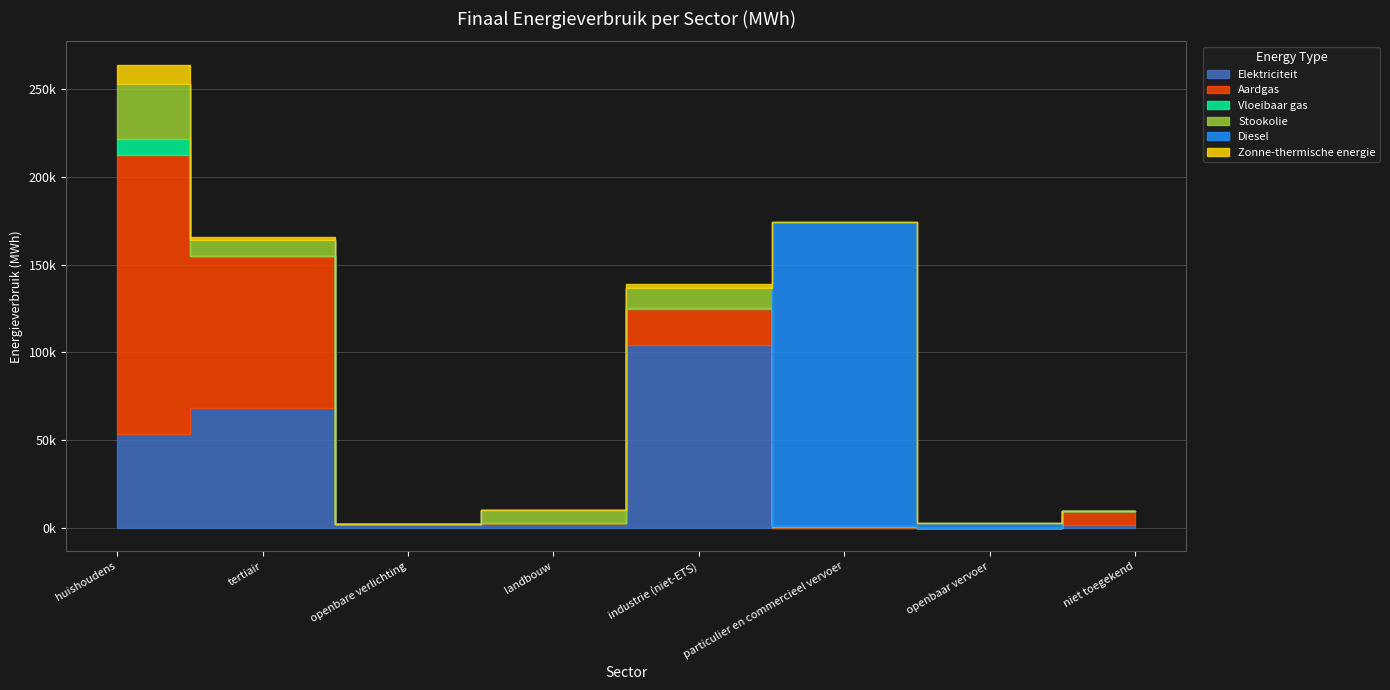

Rank the series by their maximum value, from highest to lowest.

Diesel, Aardgas, Elektriciteit, Stookolie, Zonne-thermische energie, Vloeibaar gas